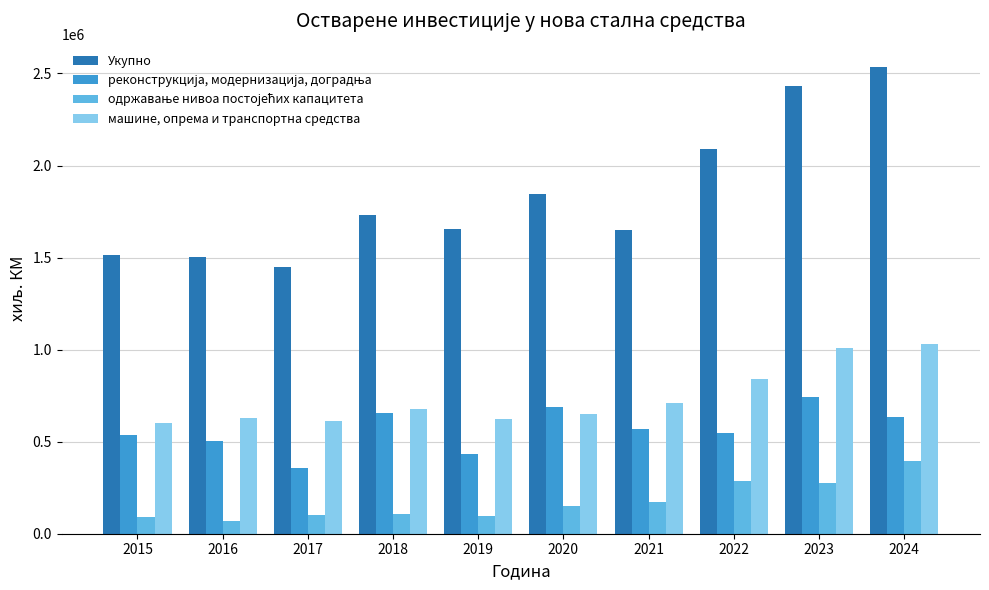

At how many categories does at least one series exceed 129313?

10